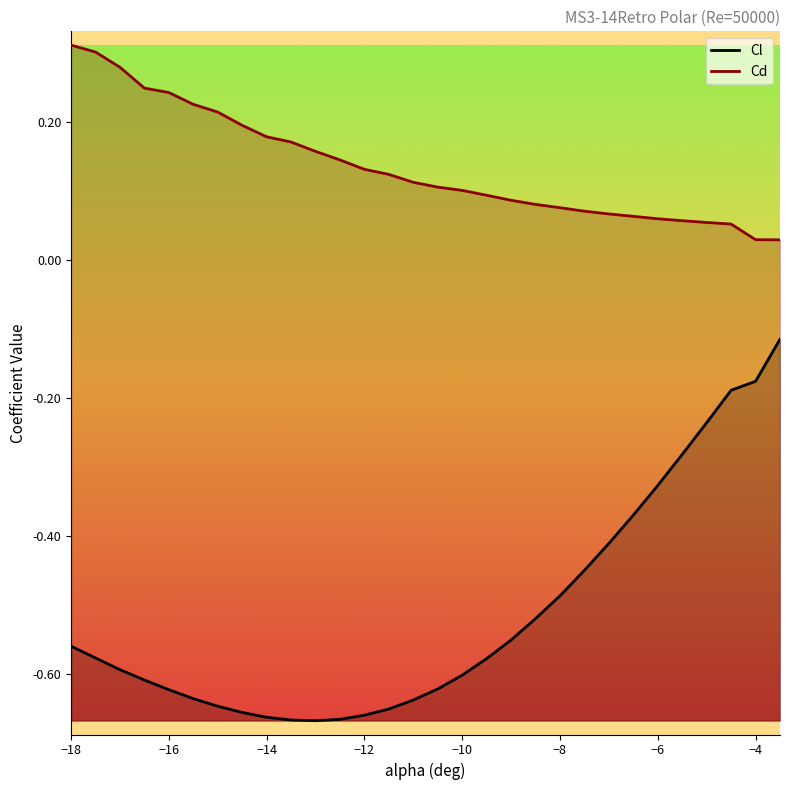

What is the maximum value for Cl?

-0.1